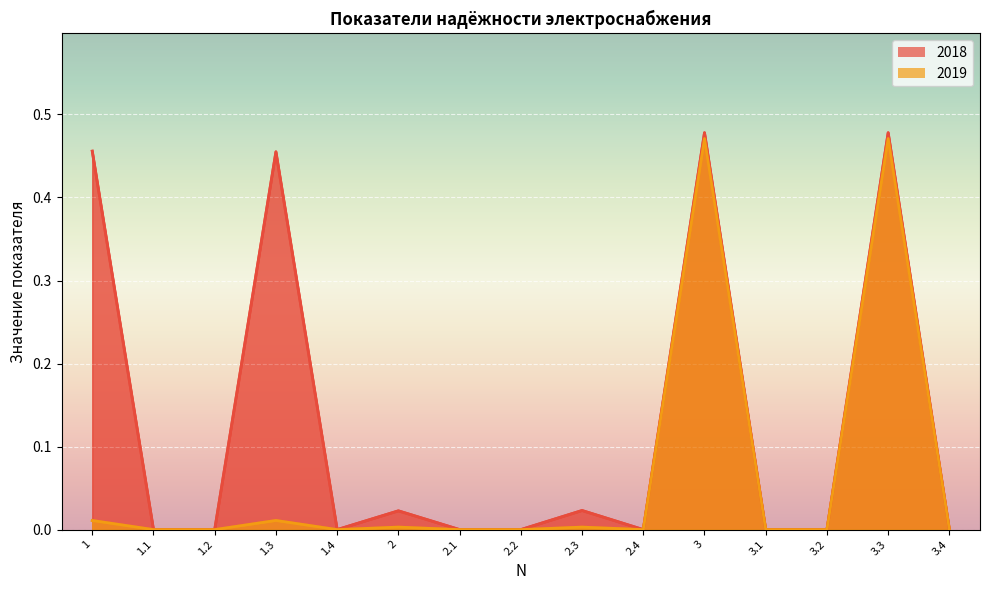

How many lines are shown in the chart?

2